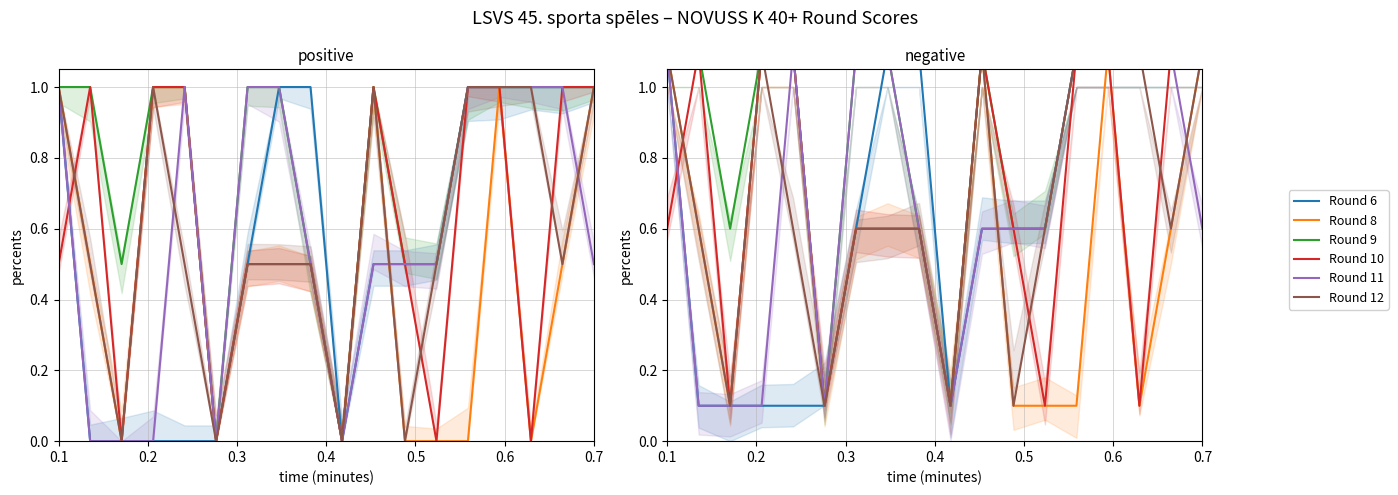

What are all the series names shown in the legend?

Round 6, Round 8, Round 9, Round 10, Round 11, Round 12